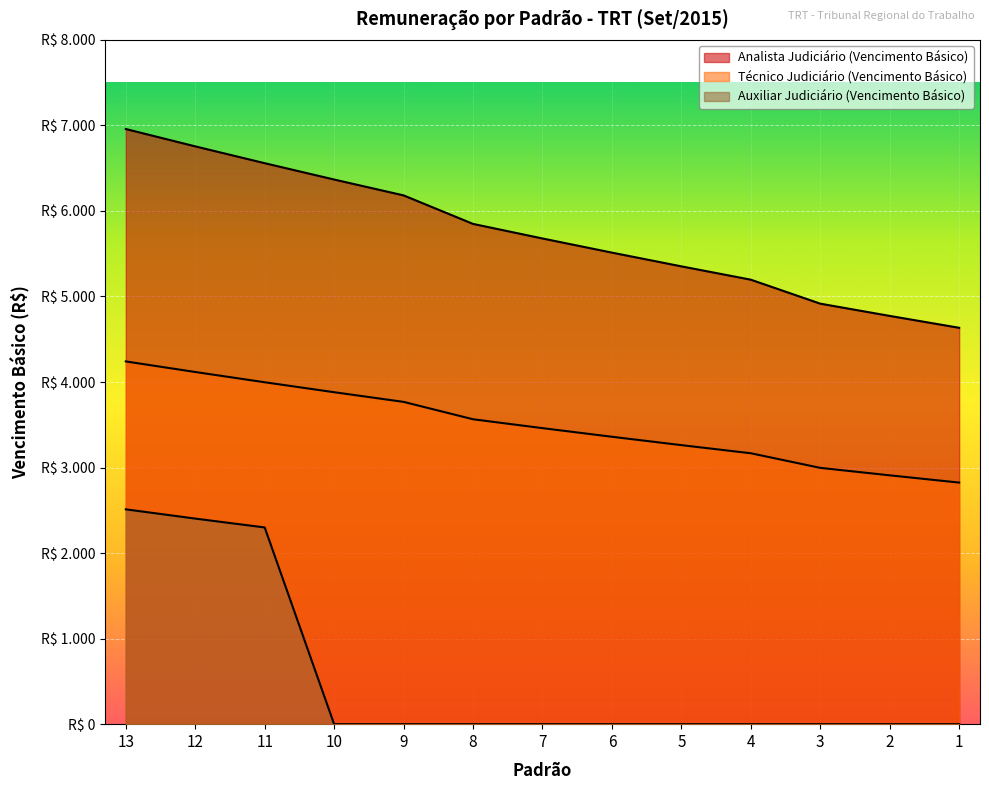

Which has a higher value, 1 or 7?

7